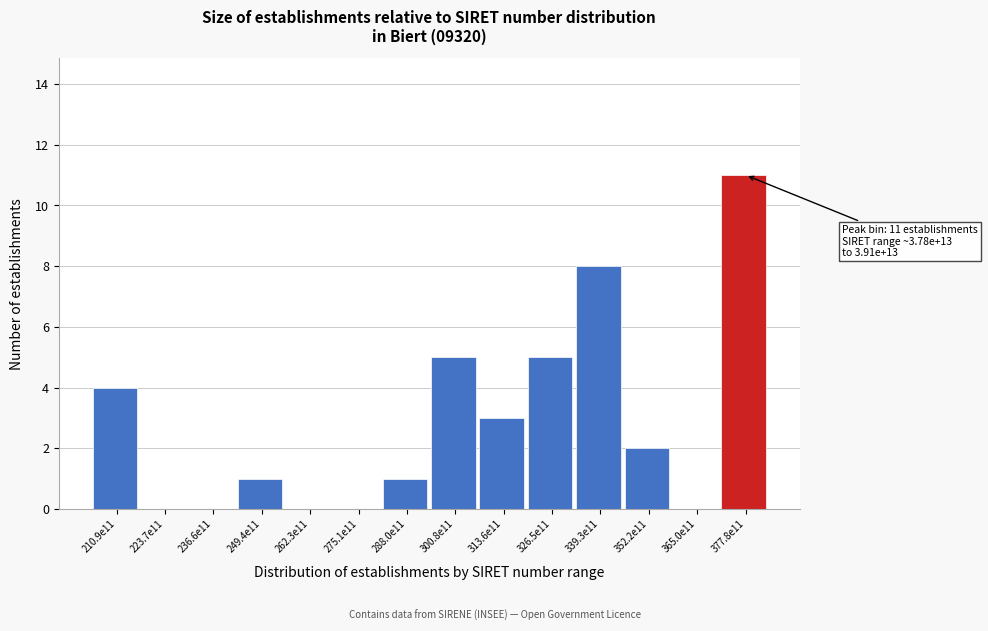

Reading left to right, list all the values displayed in this chart.

210.9e11=4	223.7e11=0	236.6e11=0	249.4e11=1	262.3e11=0	275.1e11=0	288.0e11=1	300.8e11=5	313.6e11=3	326.5e11=5	339.3e11=8	352.2e11=2	365.0e11=0	377.8e11=11